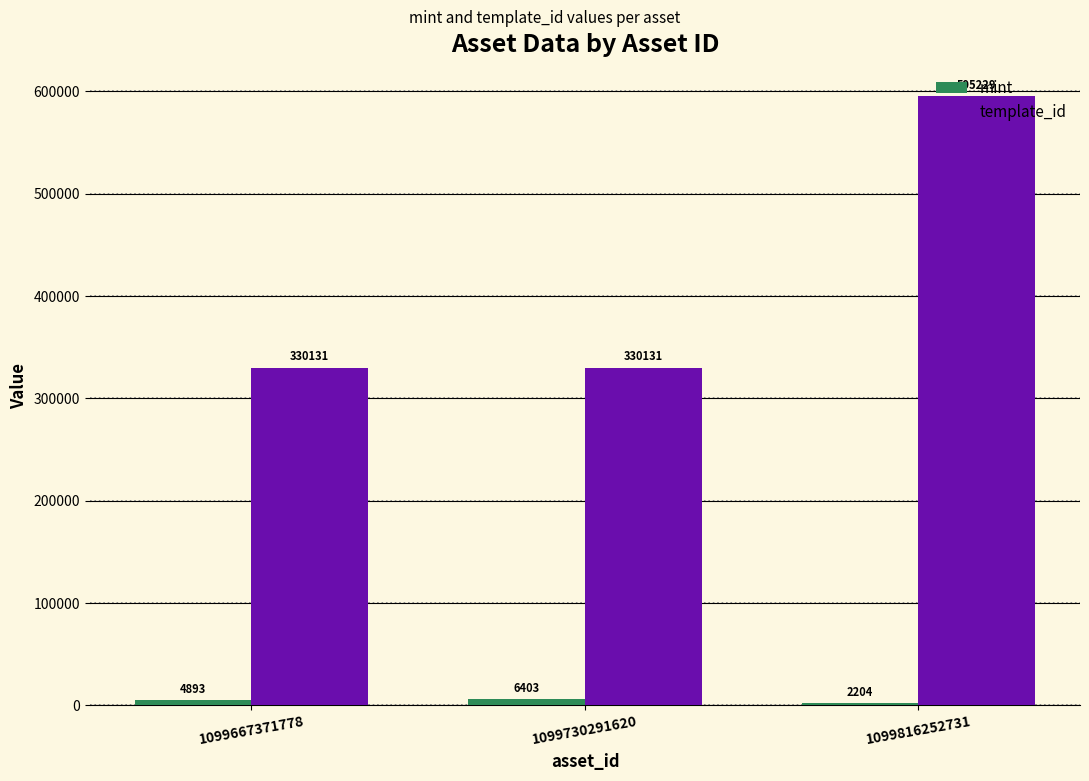

How many bars are there in total?

6